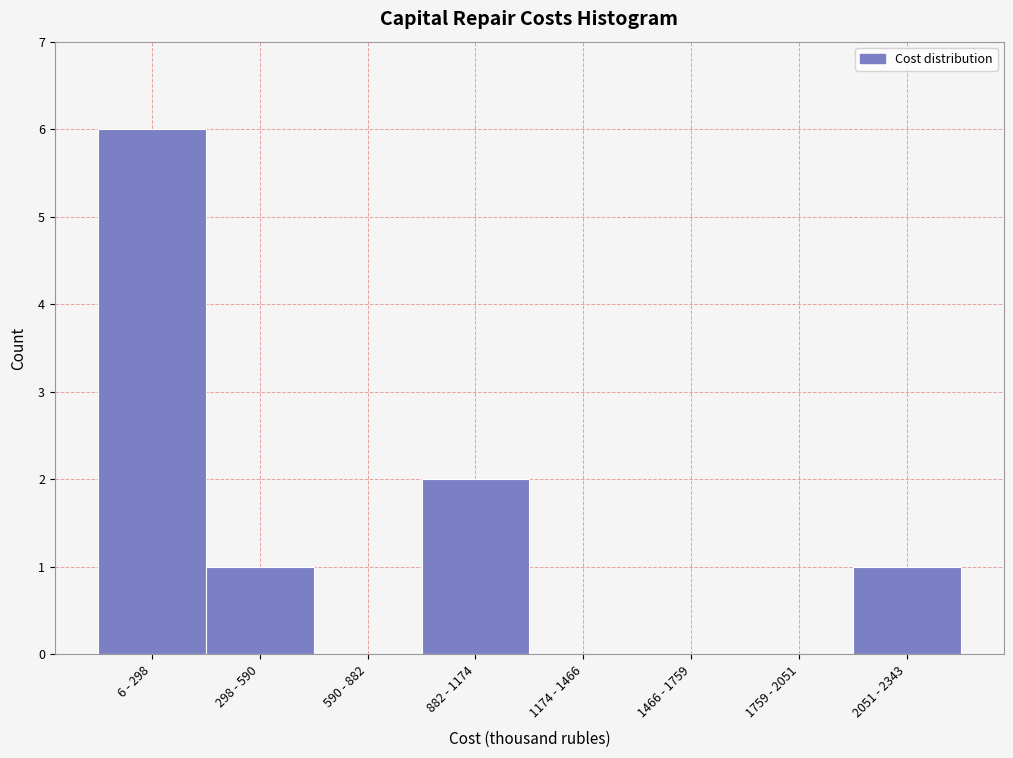

Reading right to left, extract all data points from this chart.

2051 - 2343=1	1759 - 2051=0	1466 - 1759=0	1174 - 1466=0	882 - 1174=2	590 - 882=0	298 - 590=1	6 - 298=6